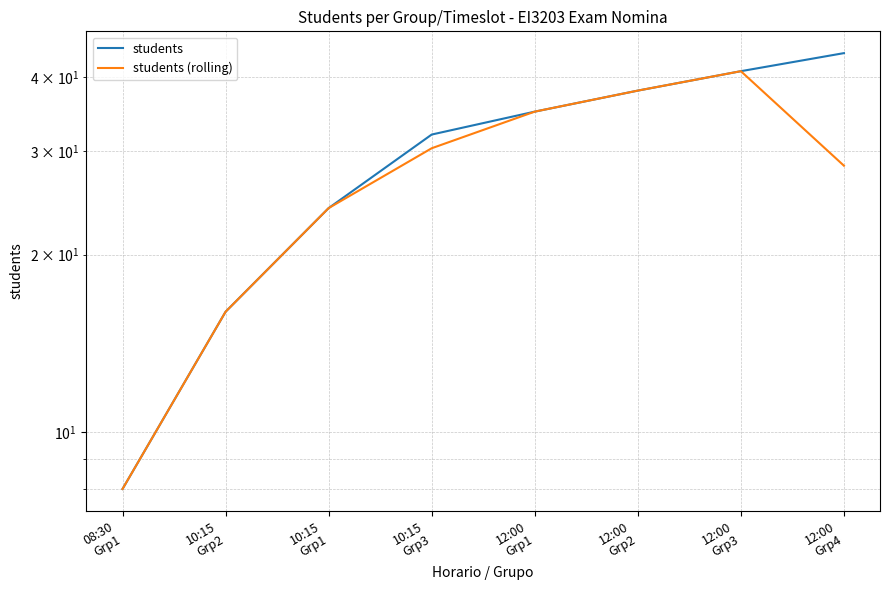

The students (rolling) series shows 41.0 at 12:00
Grp3. True or false?

True